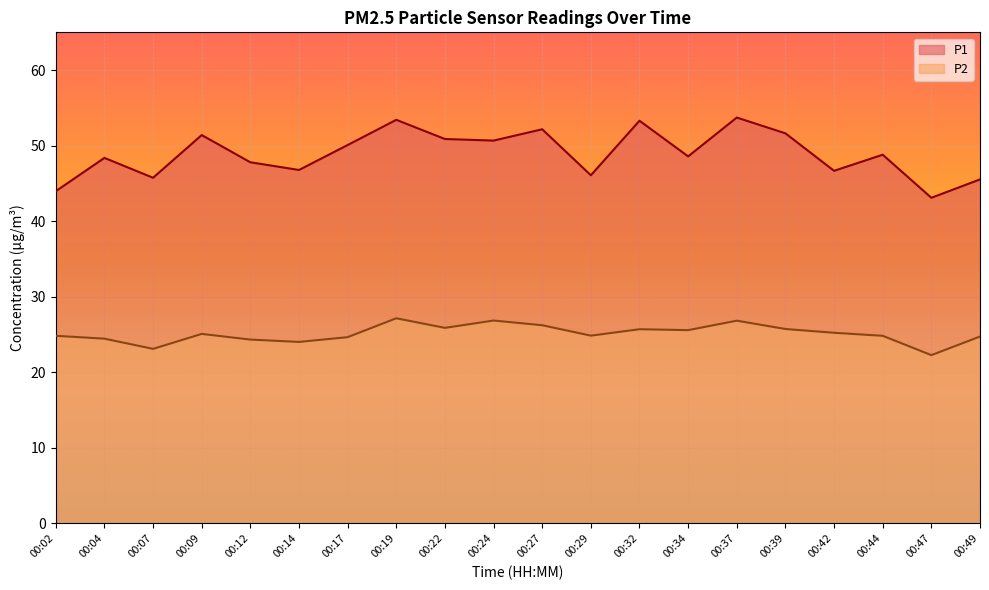

What is the total value across all series at 00:27?

78.4